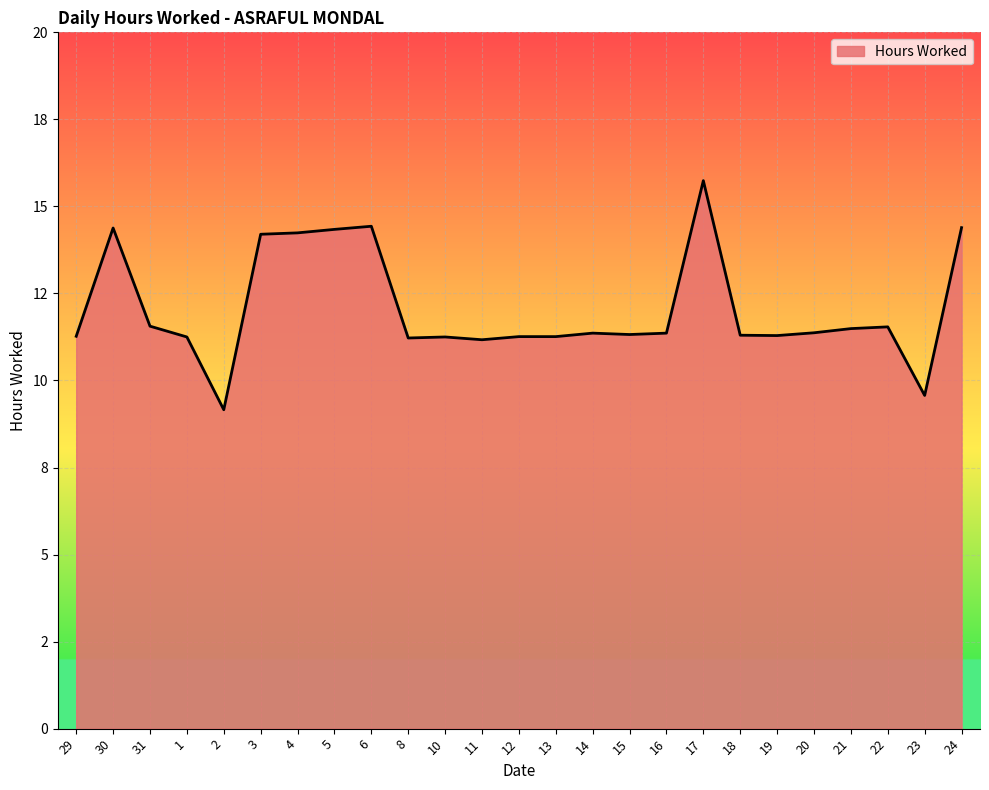

Does the chart display data point markers on the line(s)?

No